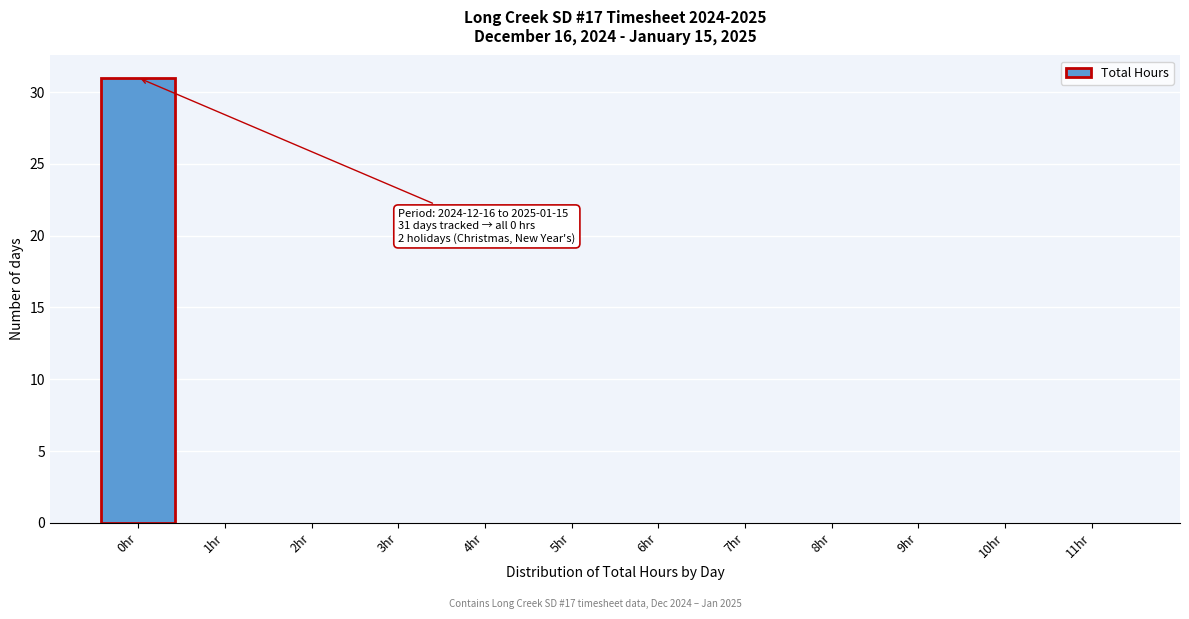

Reading left to right, extract all data points from this chart.

0hr=31	1hr=0	2hr=0	3hr=0	4hr=0	5hr=0	6hr=0	7hr=0	8hr=0	9hr=0	10hr=0	11hr=0